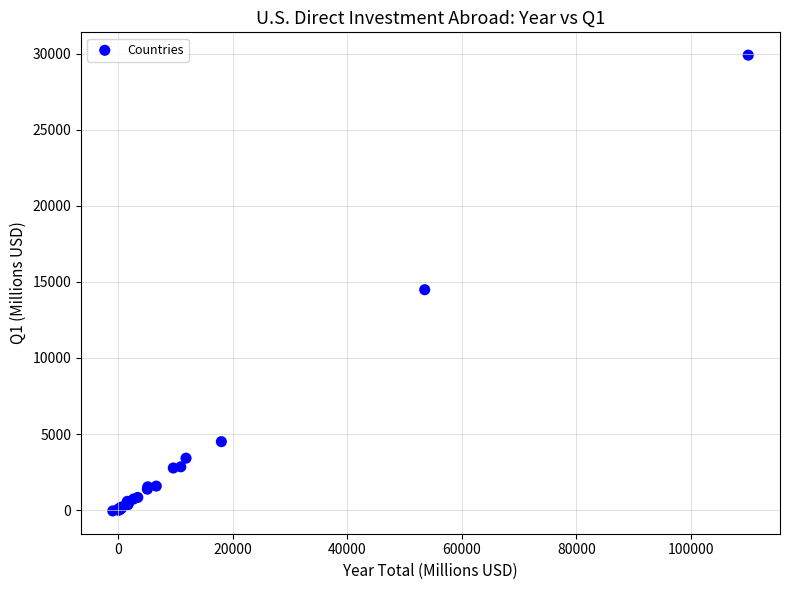

What Y value in the scatter plot is closest to 14922?

14483